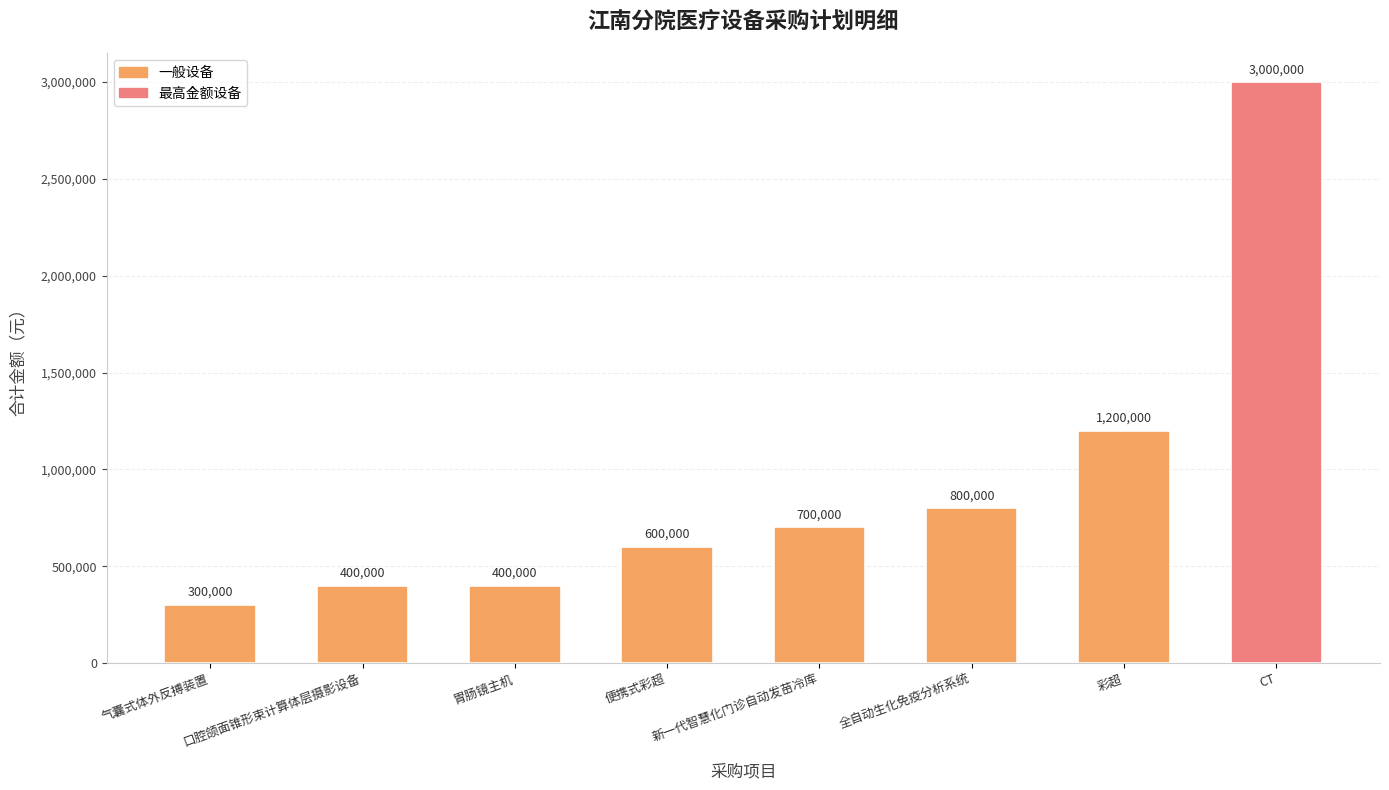

What is the sum of the values at 便携式彩超 and 全自动生化免疫分析系统?

1400000